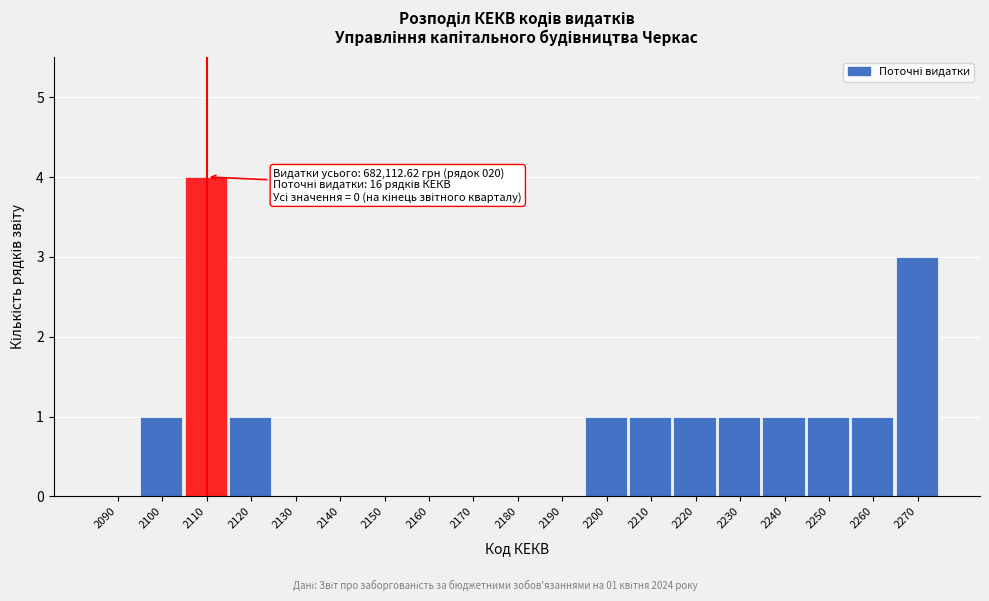

Reading left to right, what are all the values shown in this chart?

2090=0	2100=1	2110=4	2120=1	2130=0	2140=0	2150=0	2160=0	2170=0	2180=0	2190=0	2200=1	2210=1	2220=1	2230=1	2240=1	2250=1	2260=1	2270=3